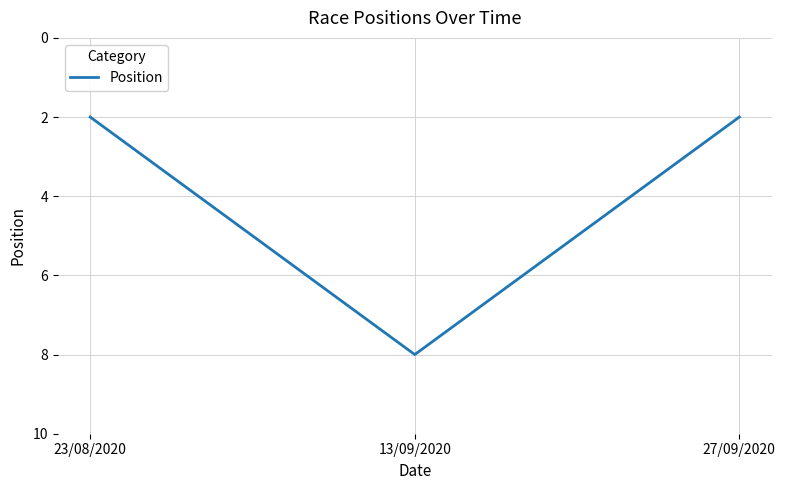

What position from the left is 27/09/2020?

3